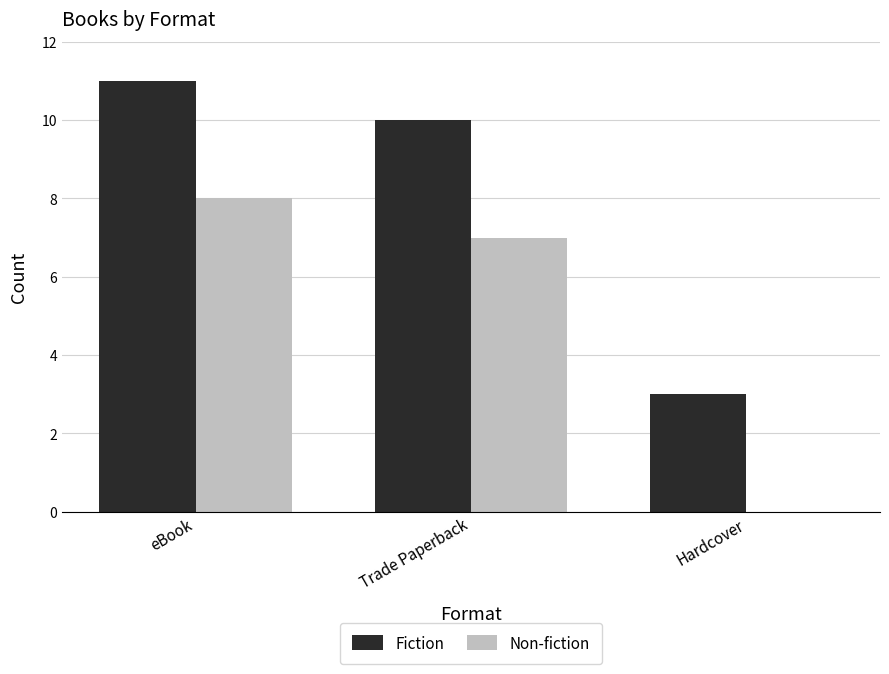

What is the difference between the Fiction values at Hardcover and Trade Paperback?

7